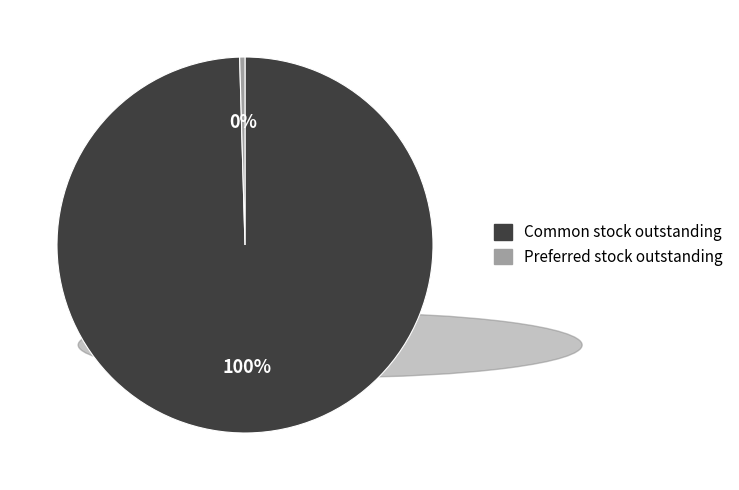

Is there any slice that represents more than half of the pie?

Yes